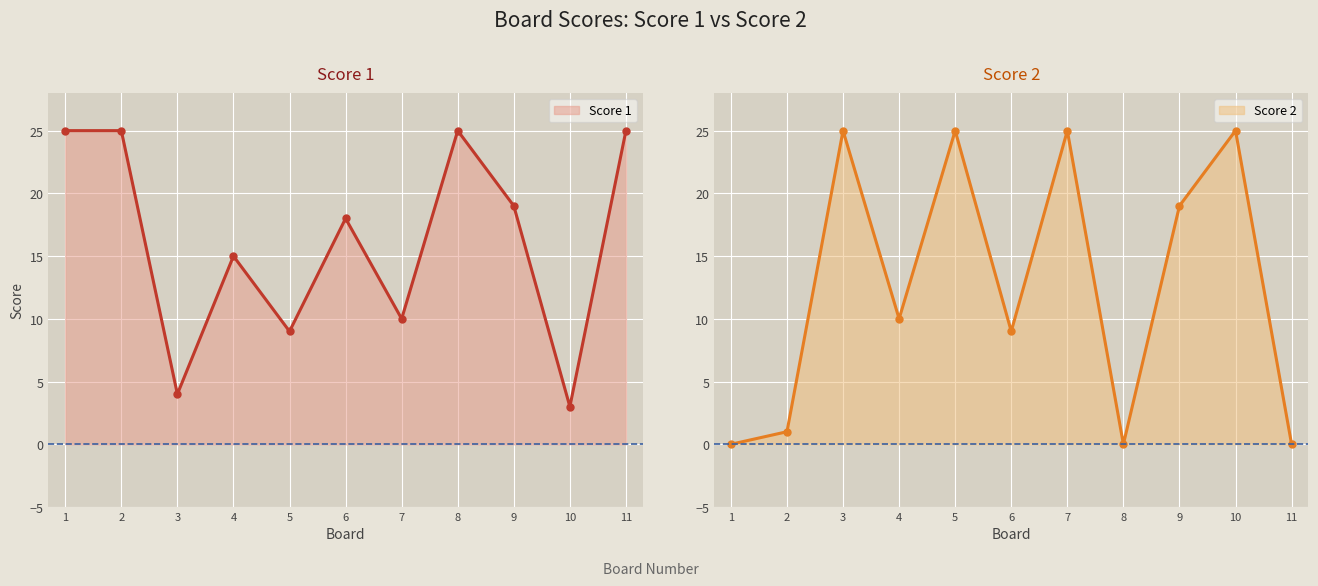

How many lines are shown in the chart?

2